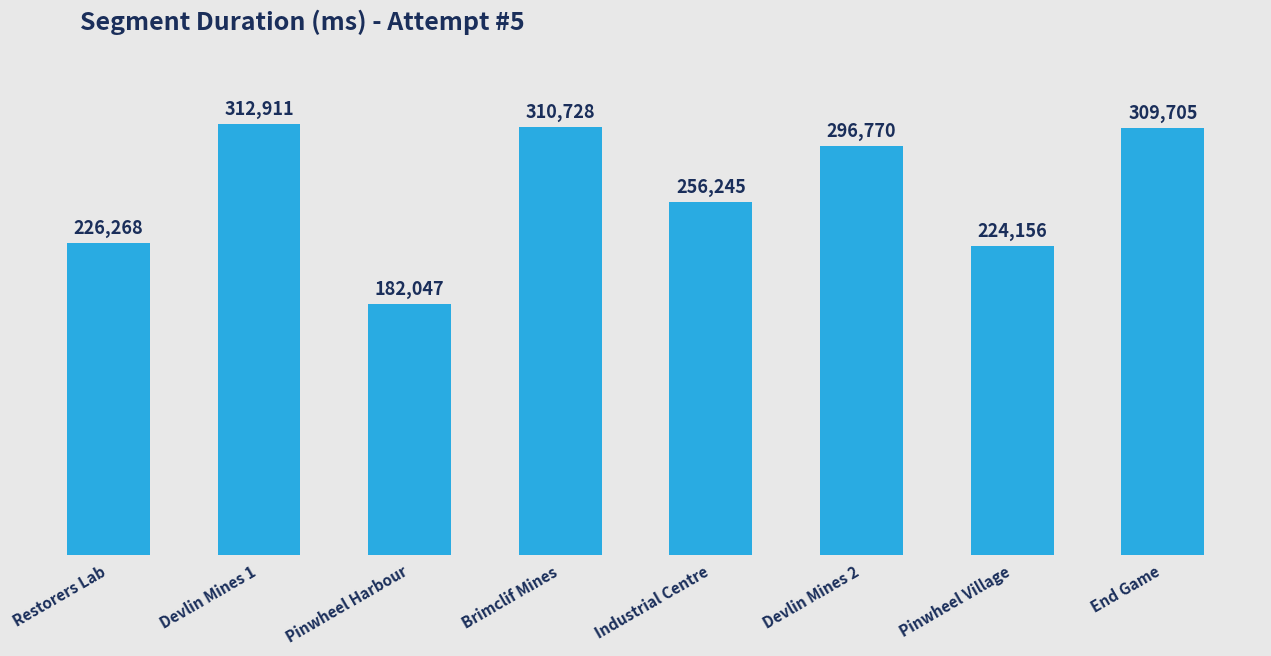

At which category does the chart reach its peak across all series?

Devlin Mines 1